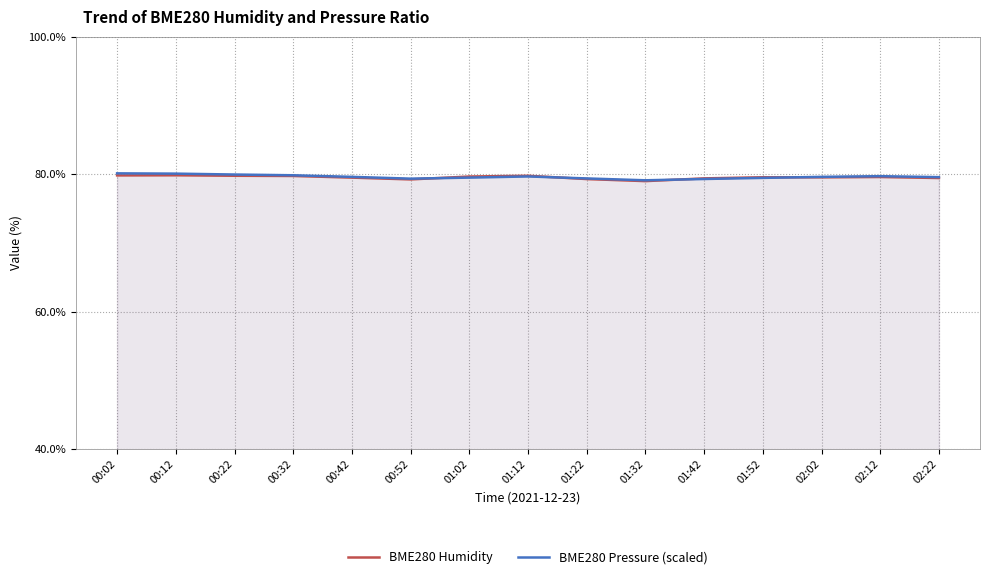

How many interior local valleys does the BME280 Humidity series have?

3